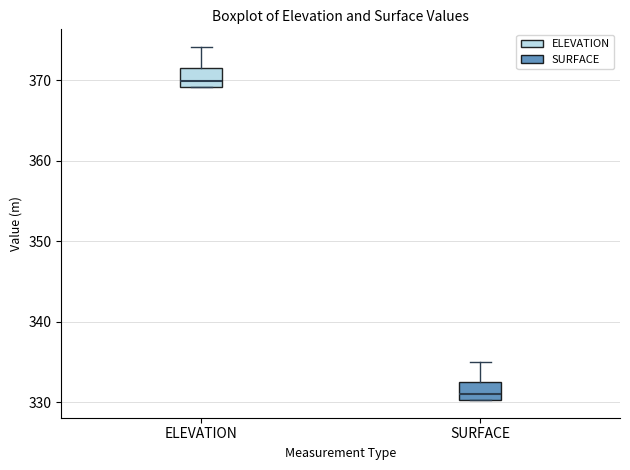

Where does the median line of the box for ELEVATION sit on the y-axis? The values are not printed on the chart, so give them approximately, as read against the axis.

370